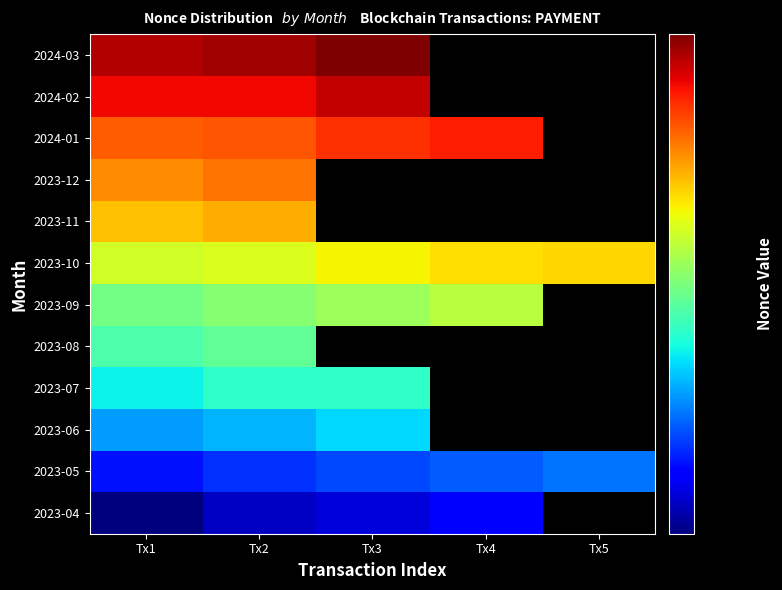

What is the spread (max minus min) of values at Tx3?

24971.0